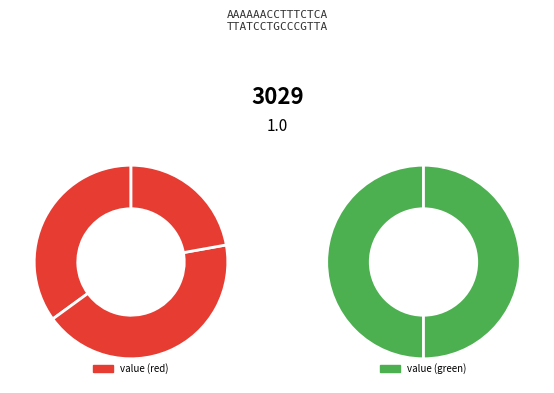

How many slices are in this pie chart?

5